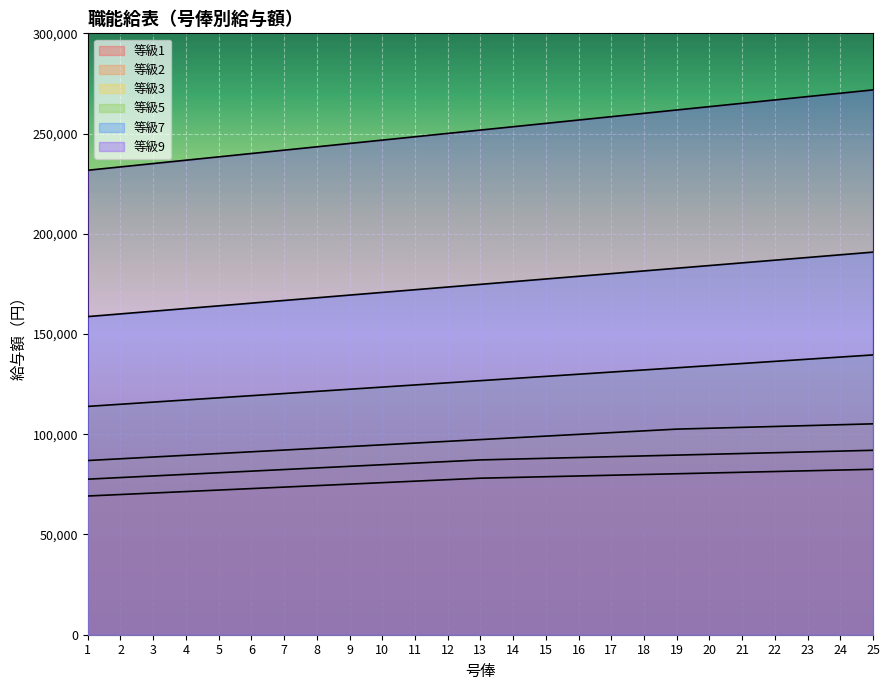

What is the spread (max minus min) of values at 20?

182760